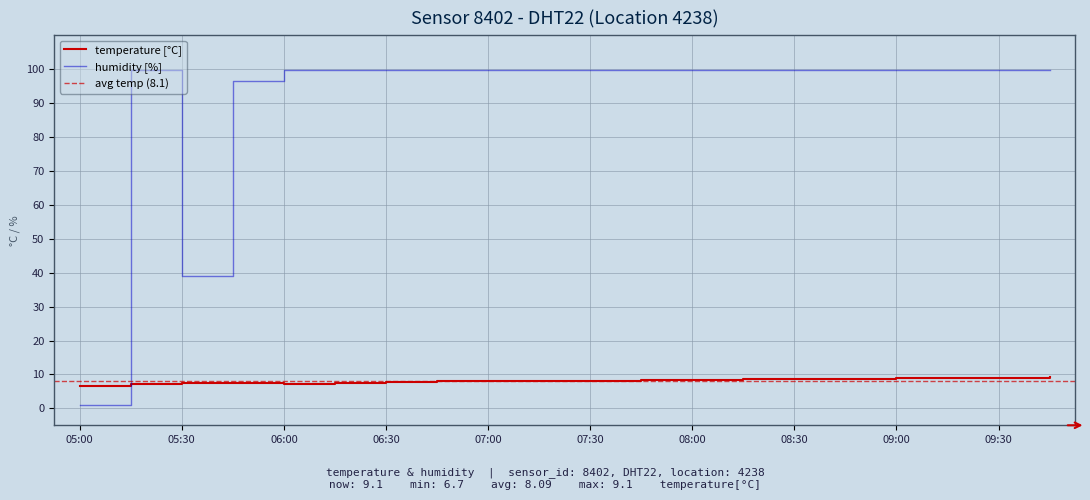

What is the difference between the second highest and minimum values in the humidity series?

98.9